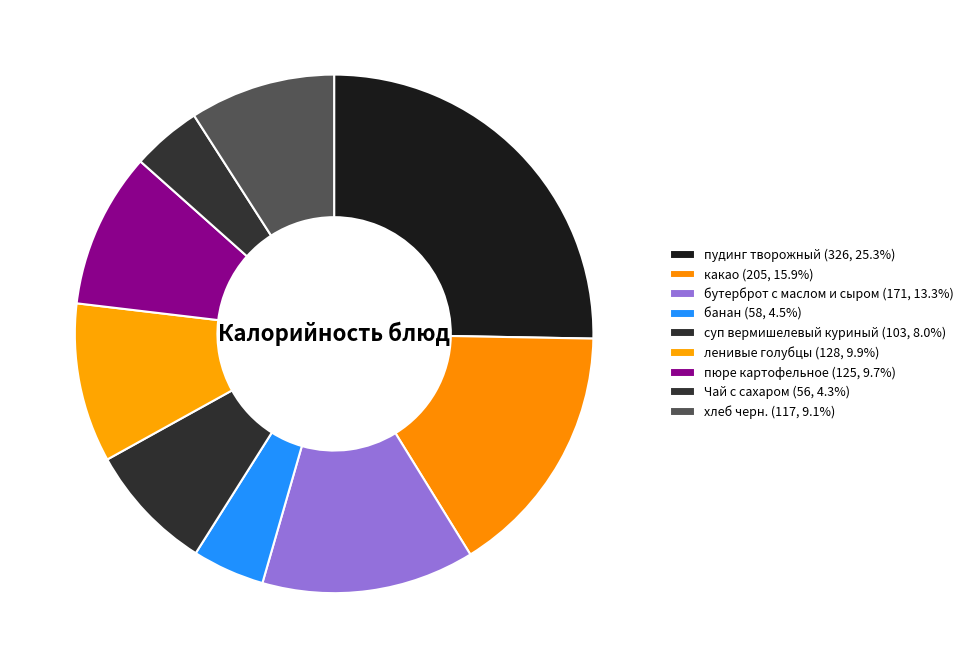

What is the change in value from суп вермишелевый куриный to Чай с сахаром?

-47